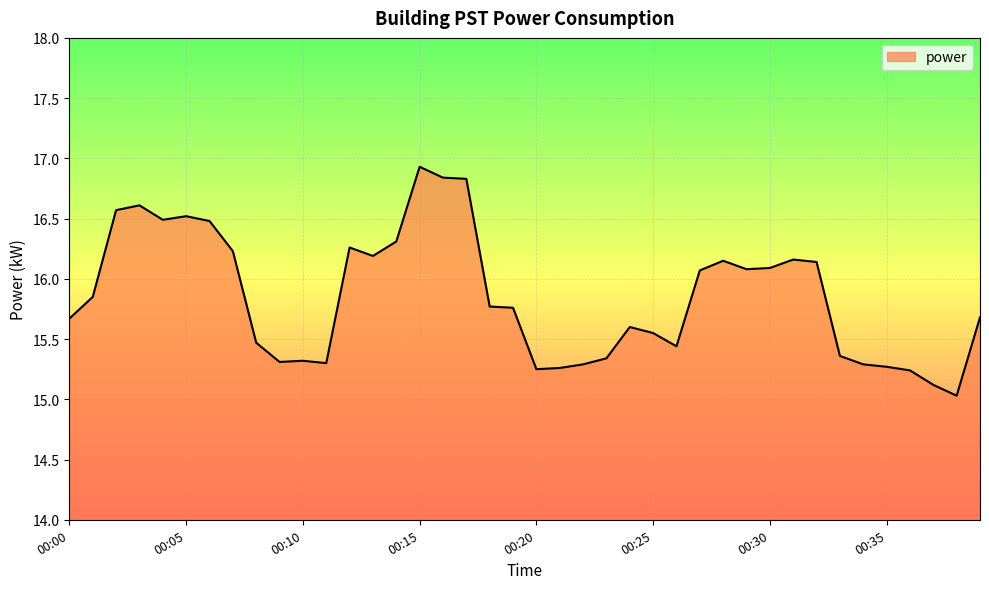

What is the maximum value shown in the chart?

16.9